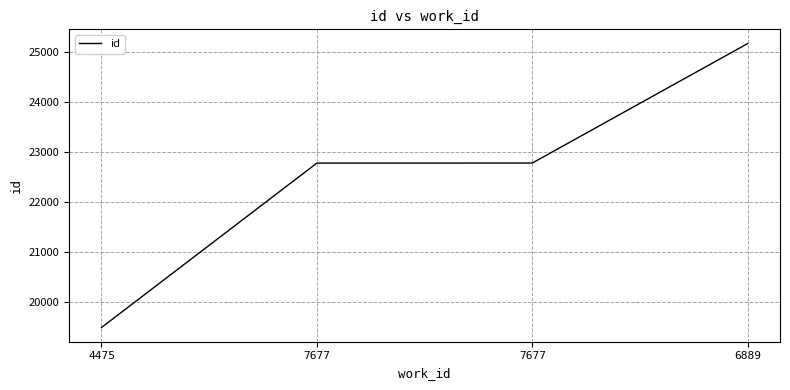

True or false: the data has more than 2 interior local peaks.

False